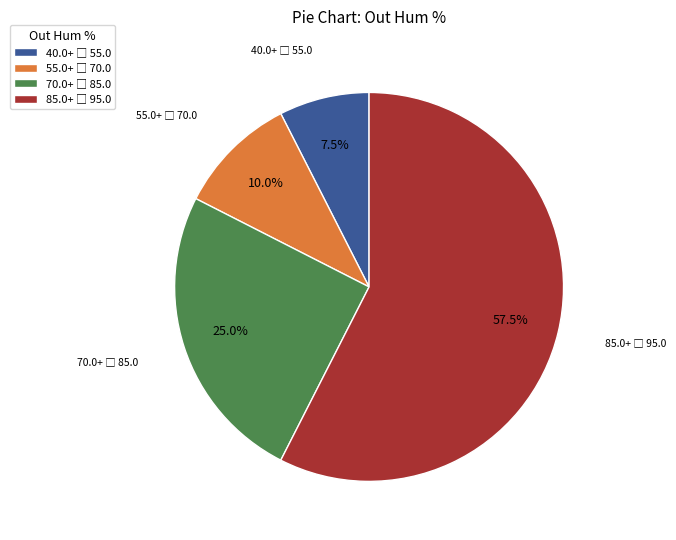

How many slices are in this pie chart?

4